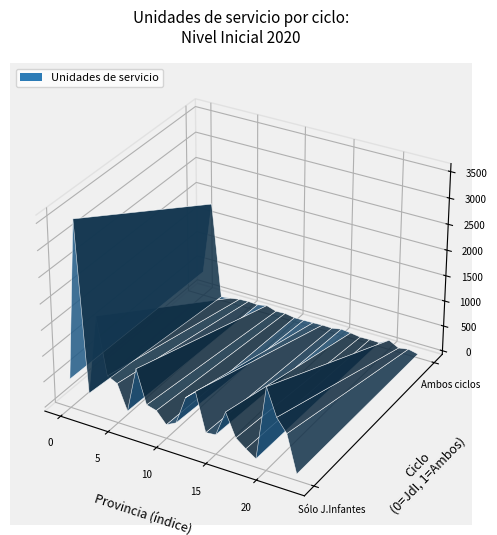

Reading left to right, extract all data points from this chart.

Sólo Jardín de Infantes: 486	3576	326	1876	785	696	216	1098	460	408	192	291	840	1019	287	305	806	370	220	90	1527	1010	763	49
Ambos ciclos: 411	1843	1	26	59	67	55	92	32	42	9	12	17	25	19	55	34	6	11	5	112	12	45	2